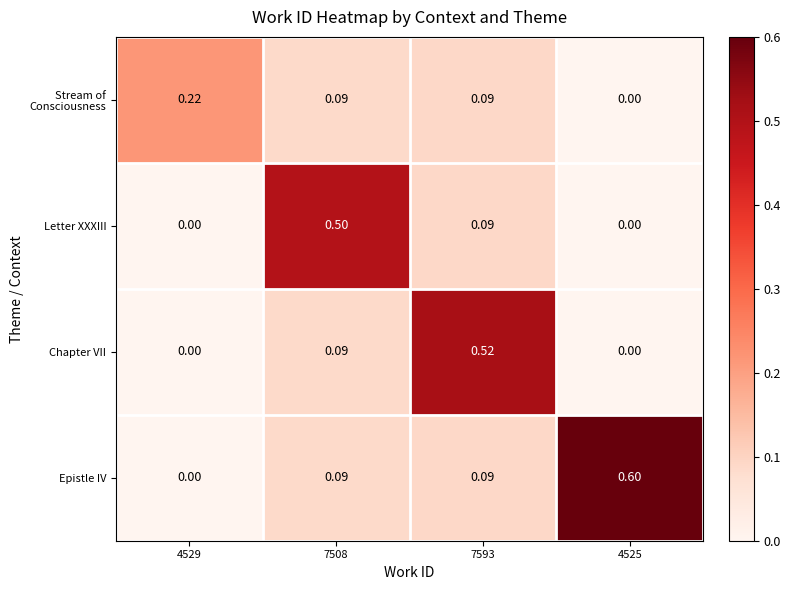

Which series has the widest spread of values?

Epistle IV